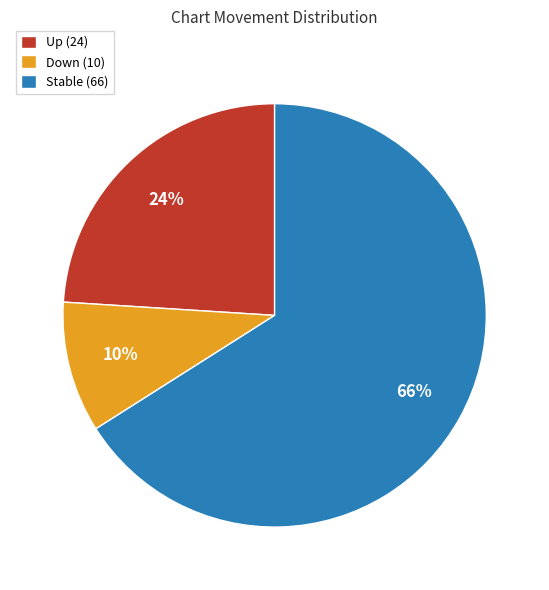

The Stable (66) slice represents 71% of the pie. True or false?

False